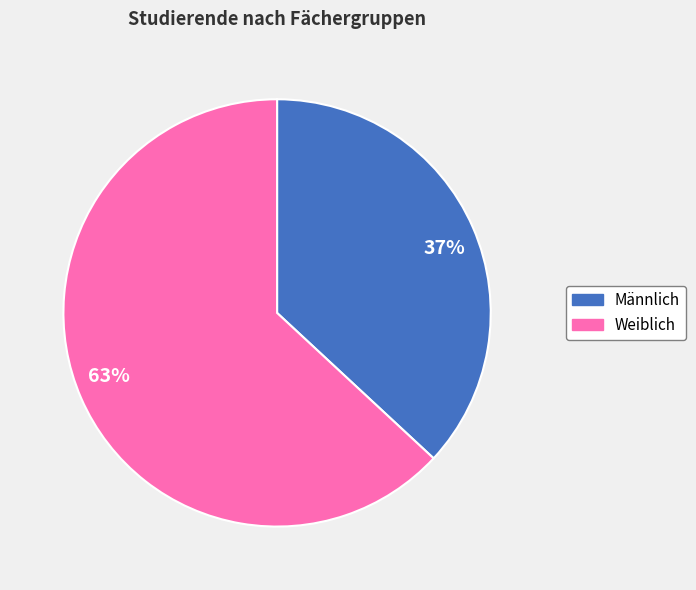

Which has a higher value, 63% or 37%?

63%